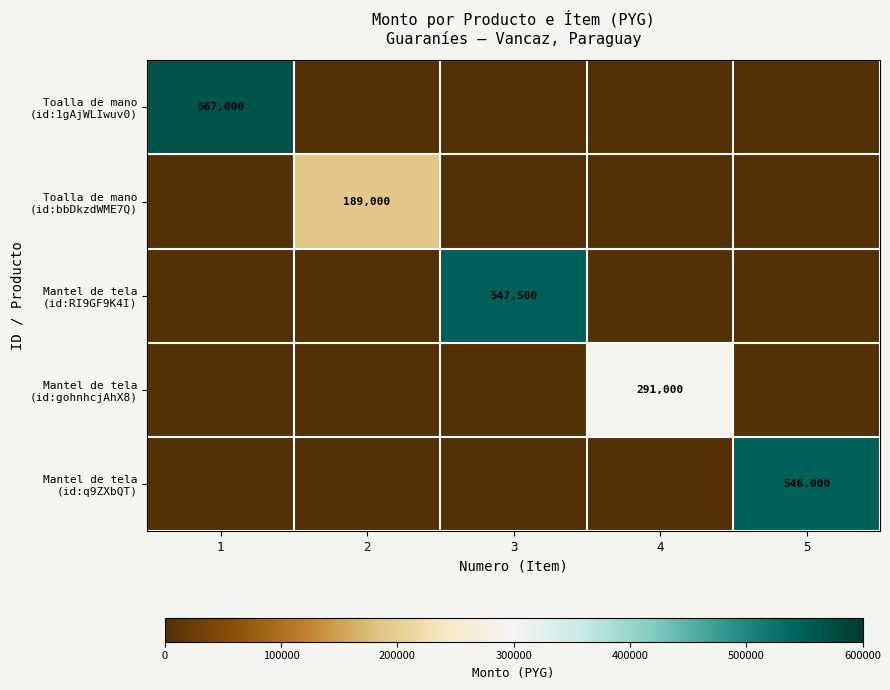

Which series has the largest total across all categories?

Toalla de mano (id:1gAjWLIwuv0)